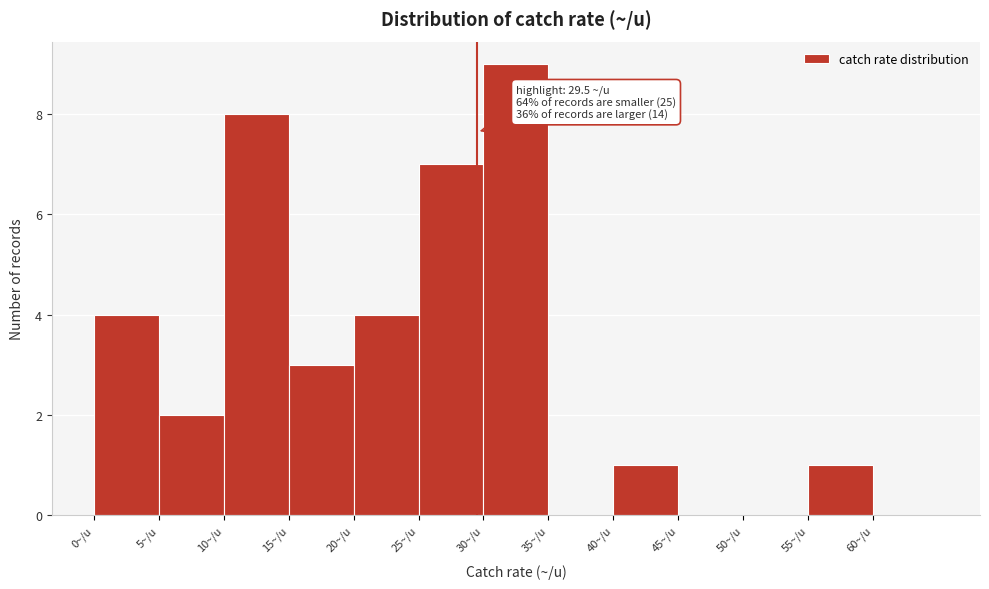

Which range on the x-axis has the tallest bar?

30 to 35